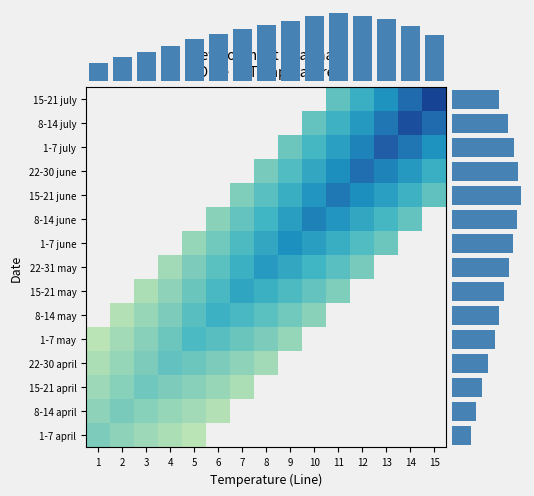

At which label is 1-7 may closest to 2?

9